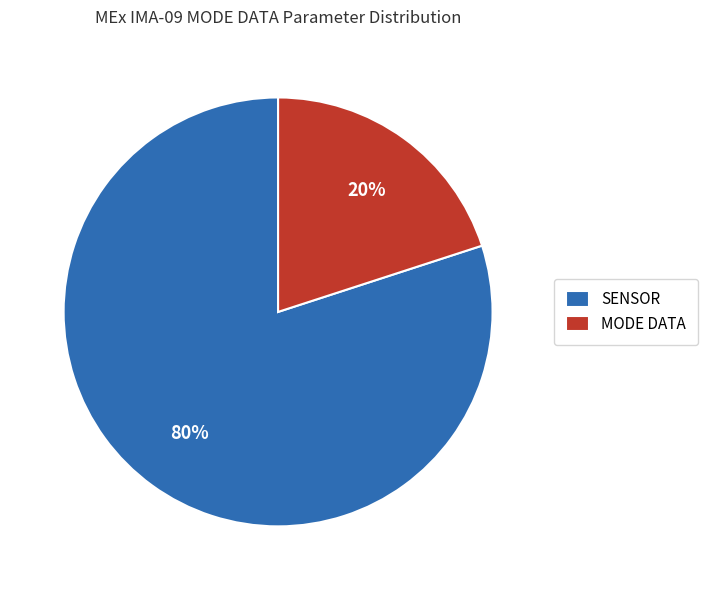

Is MODE DATA the majority of the pie?

No